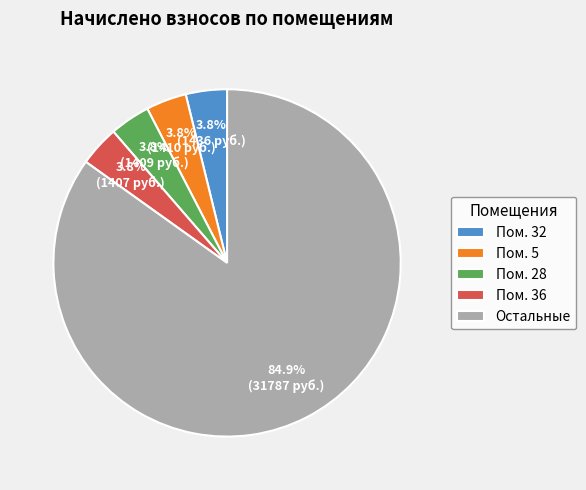

Which slice is the largest?

Остальные